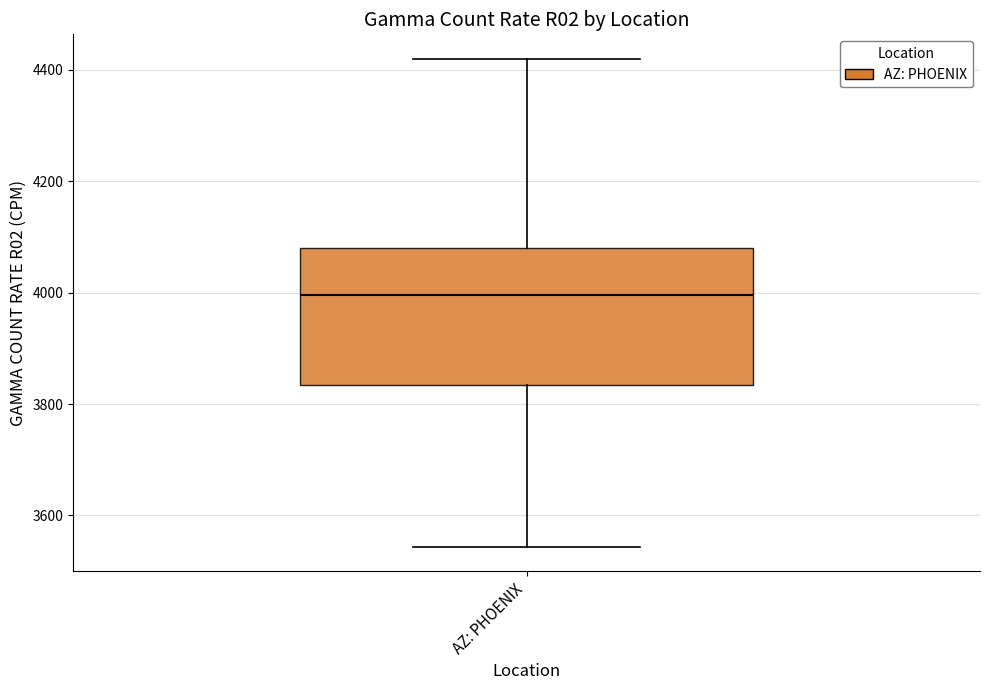

Transcribe this box plot: give where the median line is, the range the box spans, and where the two whiskers end, as read against the y-axis. The values are not printed on the chart, so give them approximately, as read against the axis.

median 4000, box 3840 to 4080, whiskers 3540 to 4420